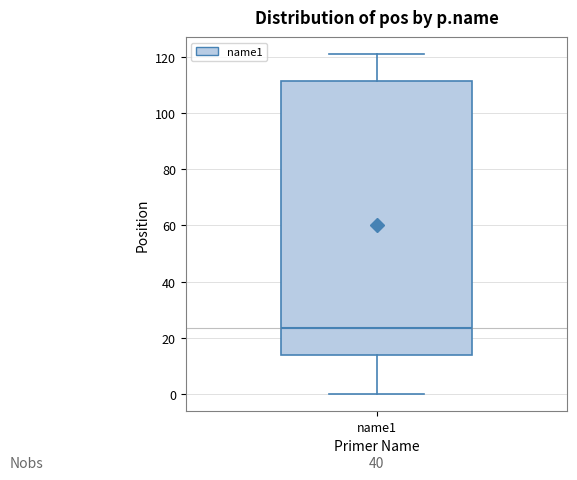

Where does the upper whisker of the box for name1 end on the y-axis? The values are not printed on the chart, so give them approximately, as read against the axis.

122